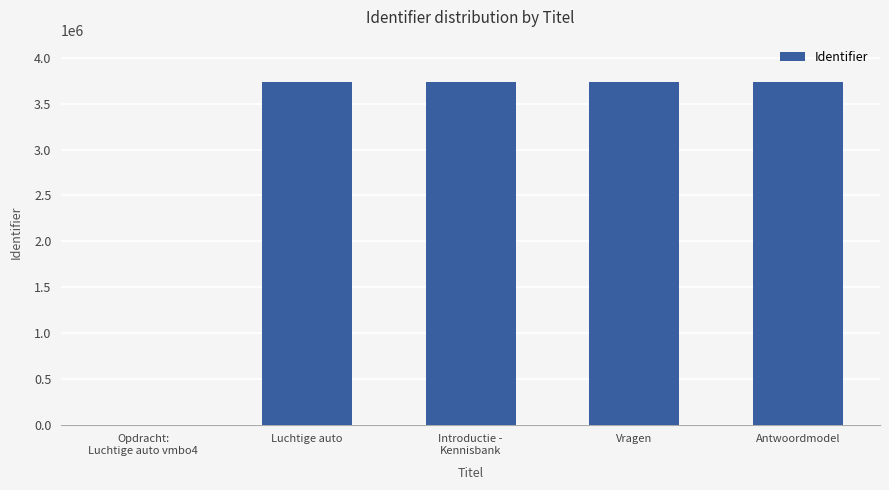

What is the change in value from Luchtige auto to Vragen?

+3